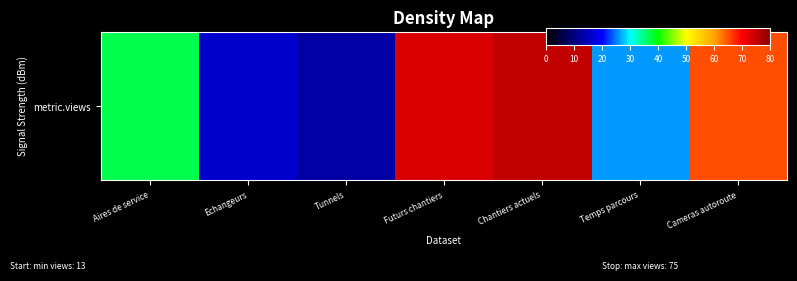

How many values exceed 37?

3